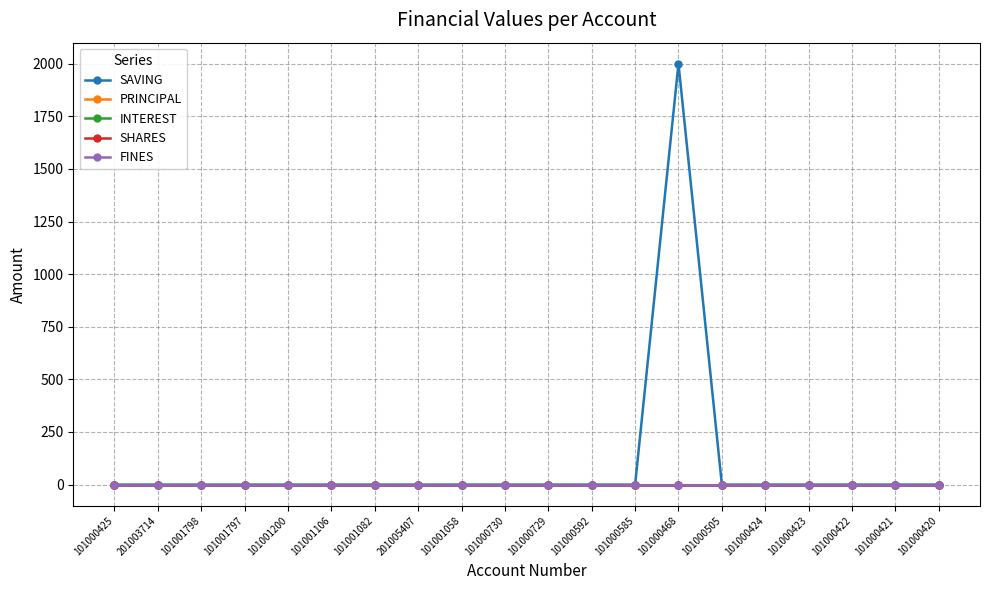

Is this an area chart (filled region under the line)?

No